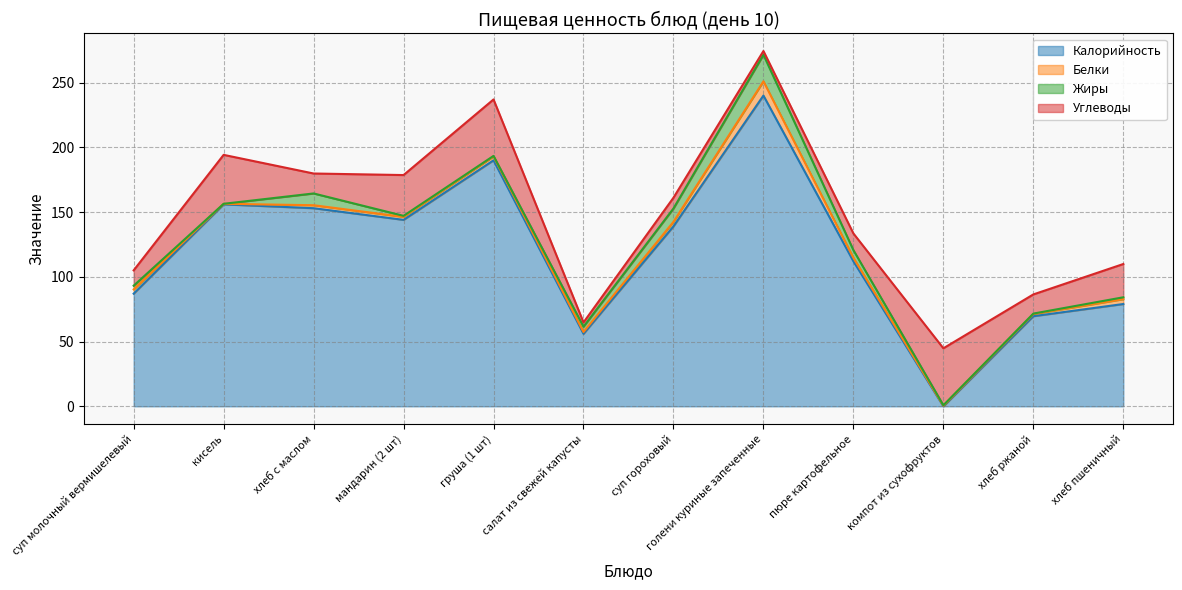

What are all the series names shown in the legend?

Калорийность, Белки, Жиры, Углеводы